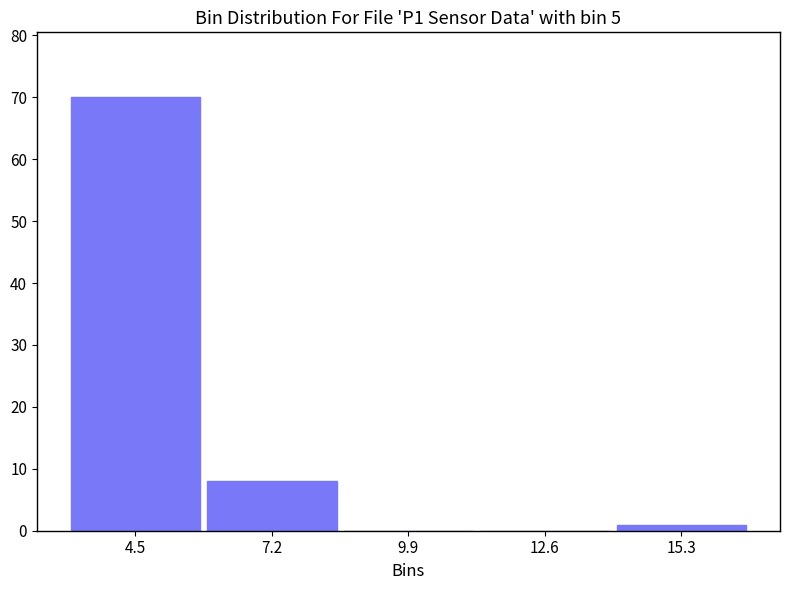

Reading left to right, list every bar in this chart as the range it spans on the x-axis followed by its height. Neither the bar edges nor the heights are printed on the chart, so give them approximately, as read against the axes.

3.0 to 6.0: 70
6.0 to 8.5: 8
8.5 to 11.5: 0
11.5 to 14.0: 0
14.0 to 16.5: 1